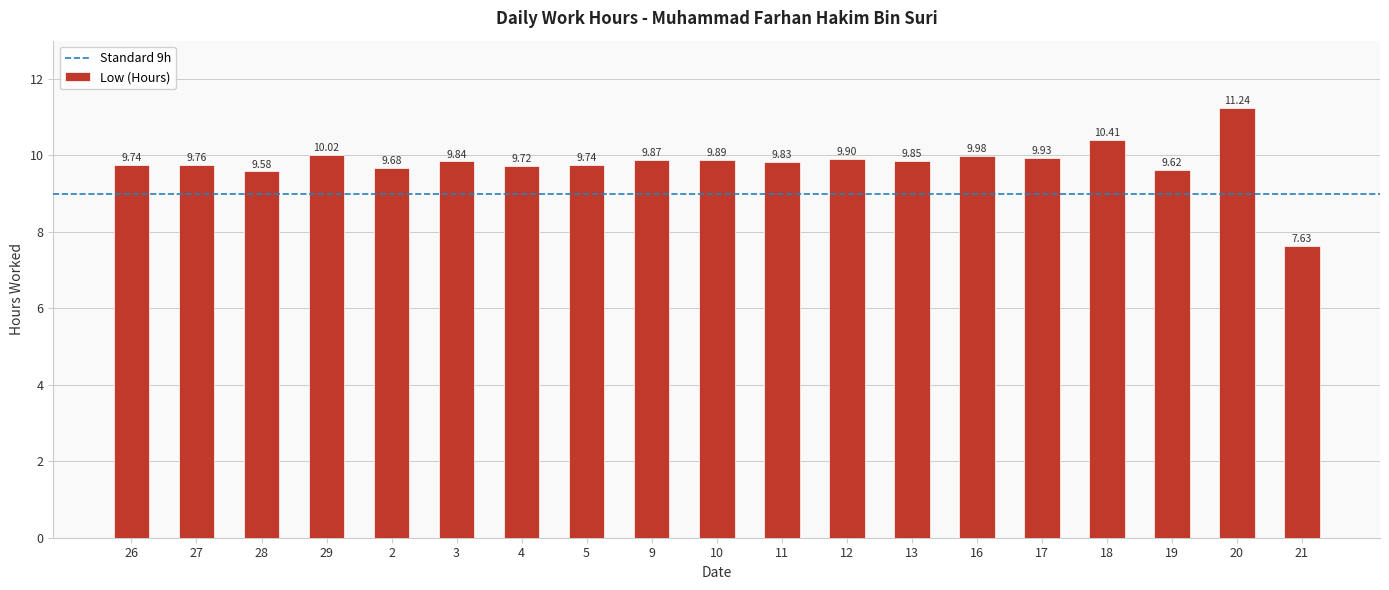

What is the label of the 14th bar from the right?

3